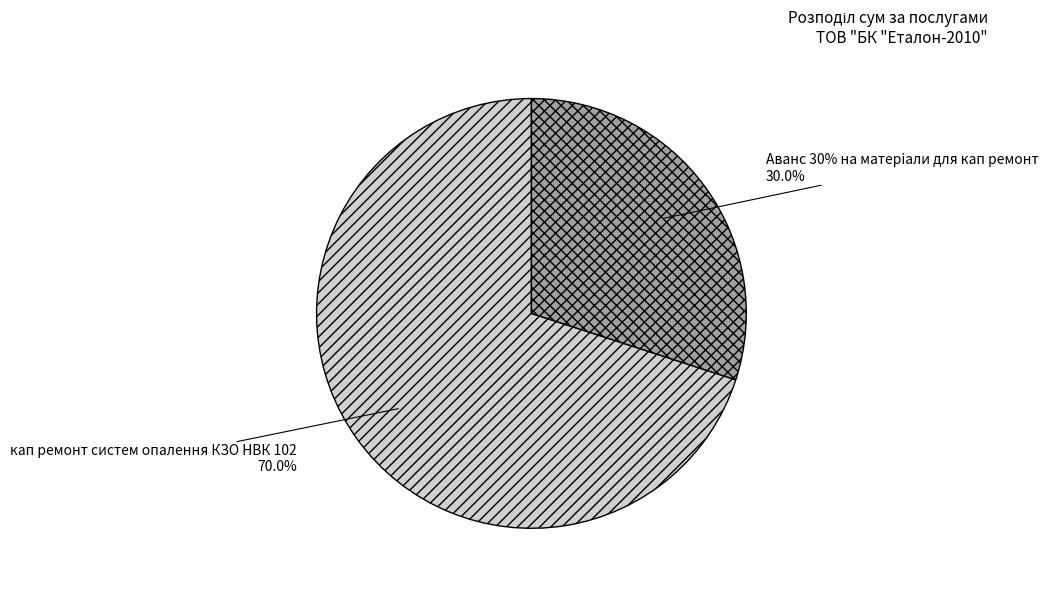

To the nearest percent, what is the average slice percentage?

50%